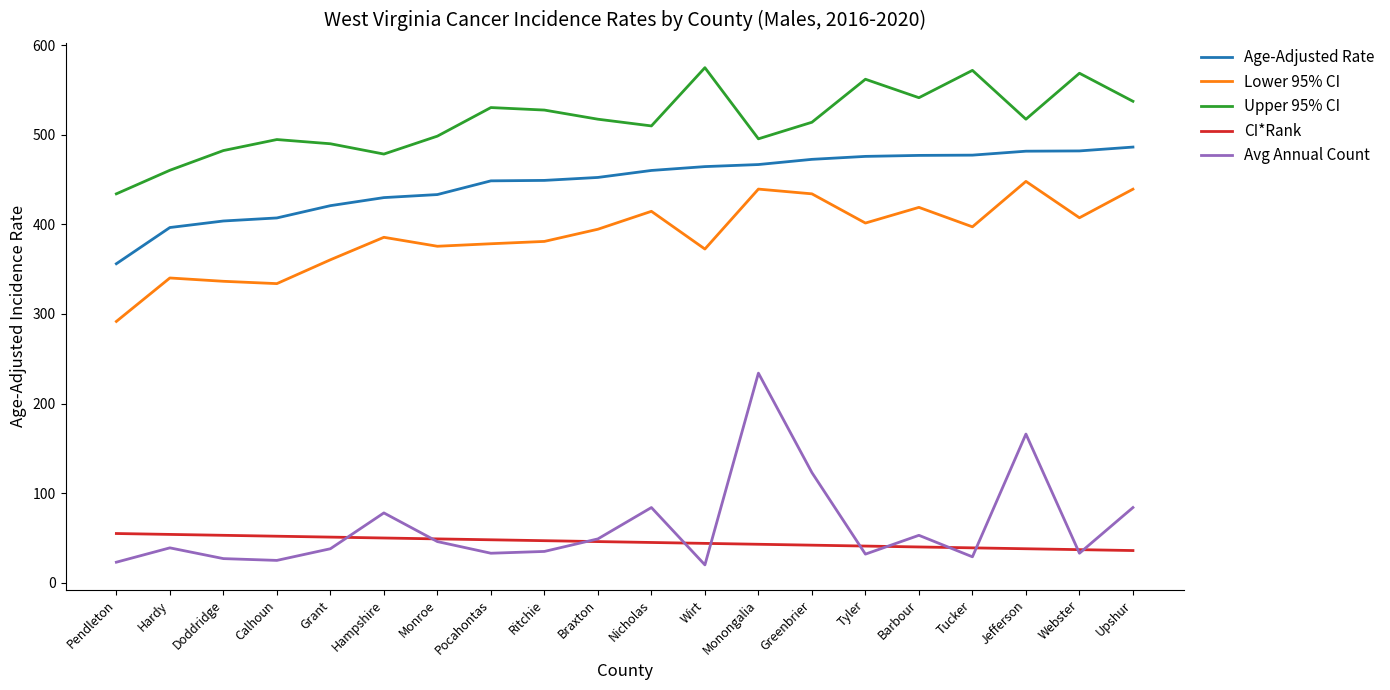

What position from the left is Barbour?

16